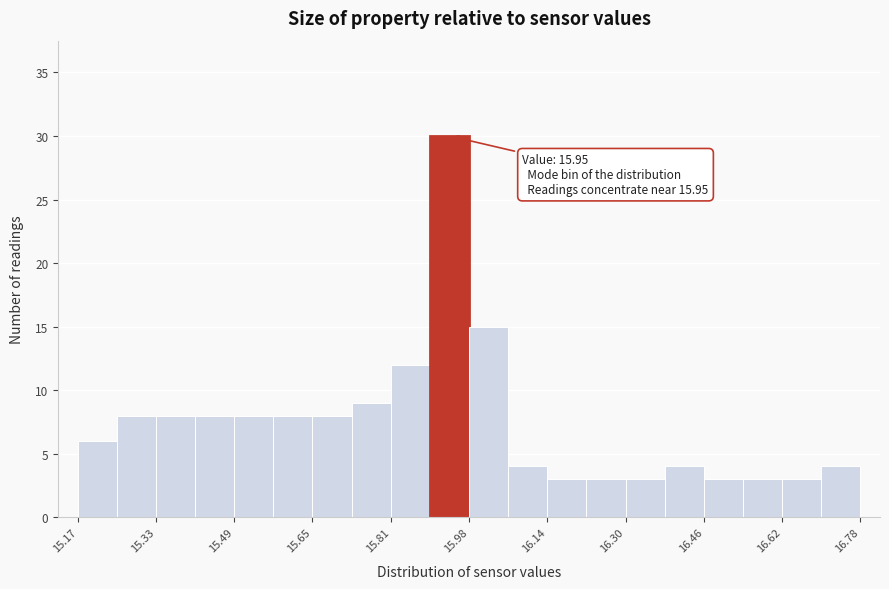

Which range on the x-axis has the tallest bar?

15.90 to 15.98